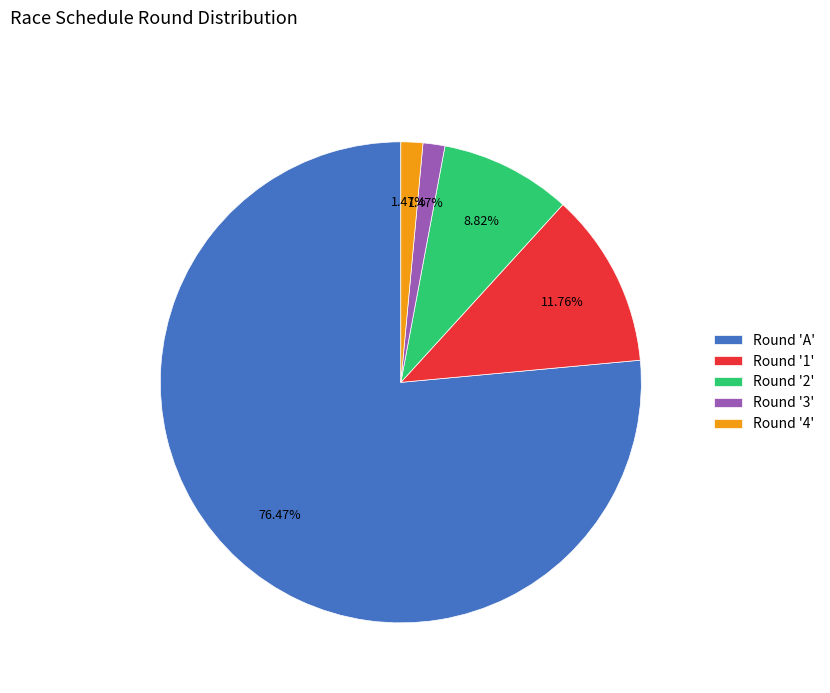

How many slices are in this pie chart?

5